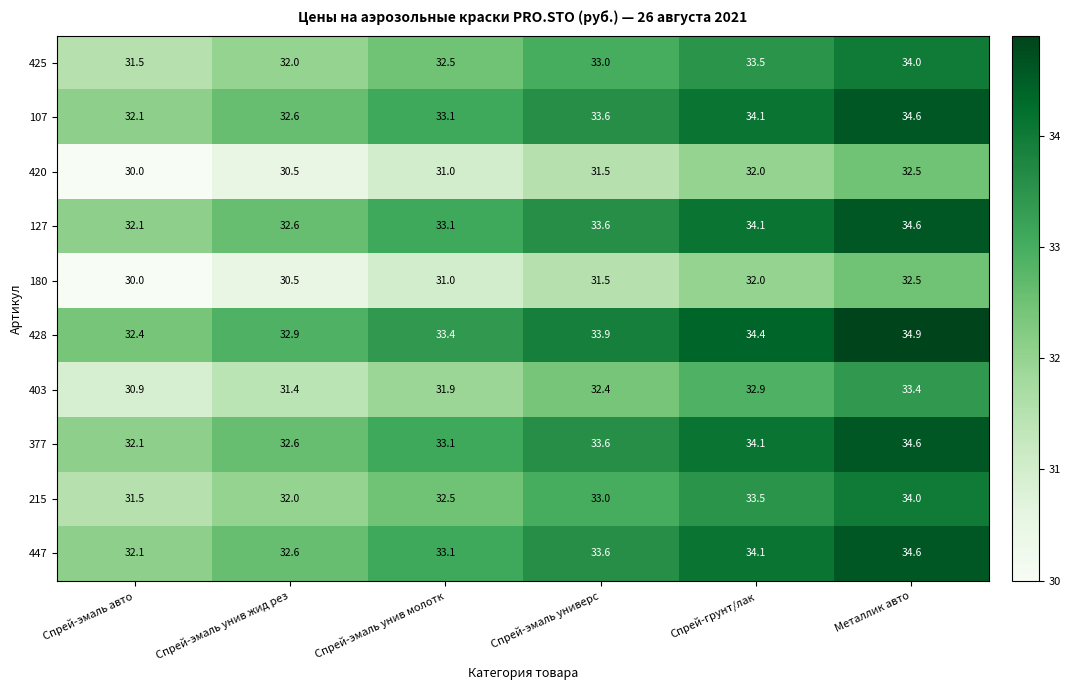

List the labels in order of 107 value, smallest first.

Спрей-эмаль авто, Спрей-эмаль унив жид рез, Спрей-эмаль унив молотк, Спрей-эмаль универс, Спрей-грунт/лак, Металлик авто